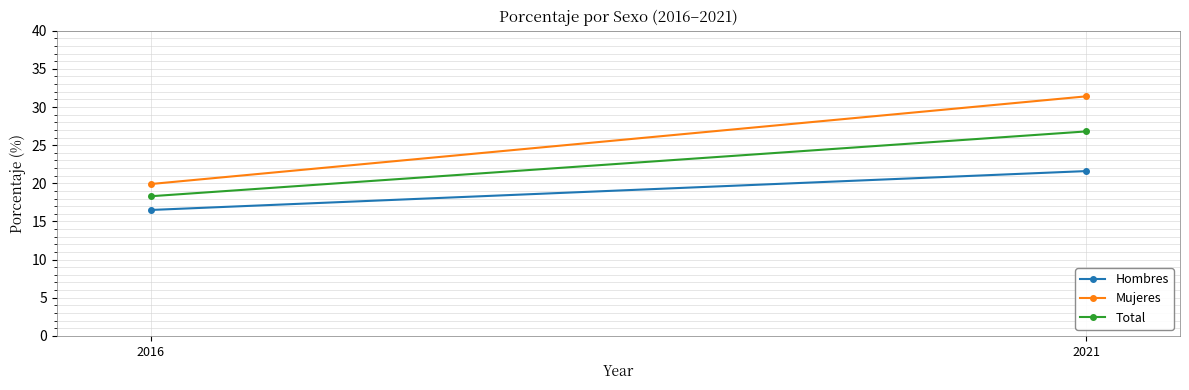

At which category does the chart reach its peak across all series?

2021